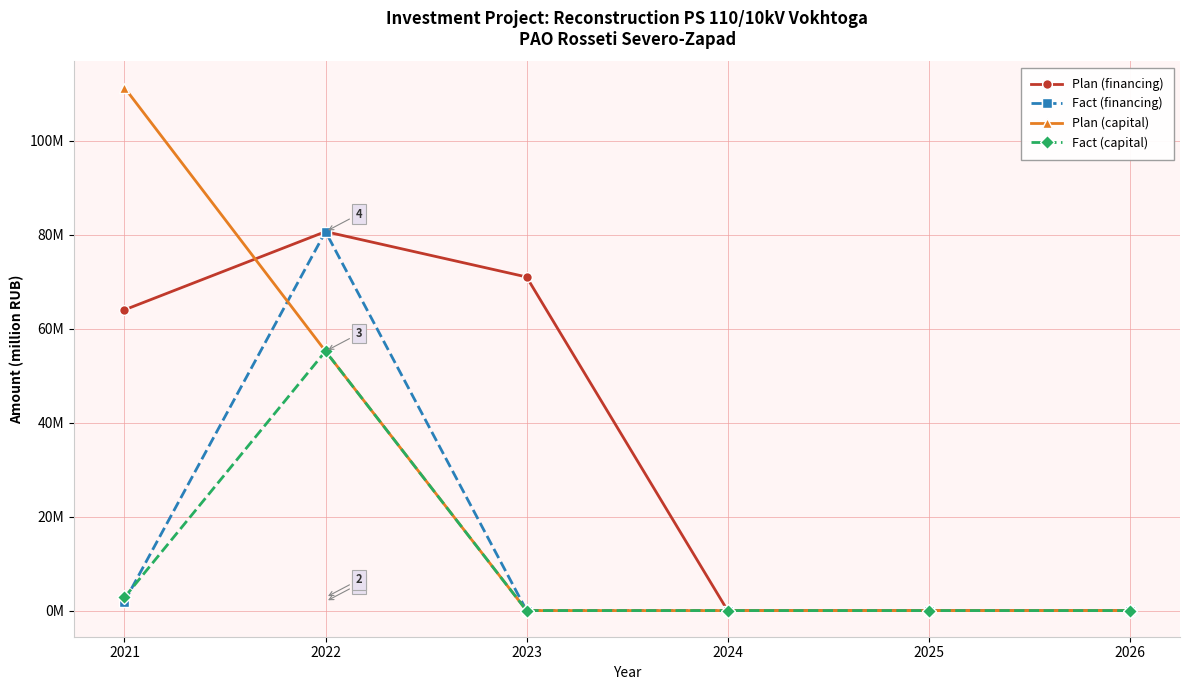

What are all the series names shown in the legend?

Plan (financing), Fact (financing), Plan (capital), Fact (capital)